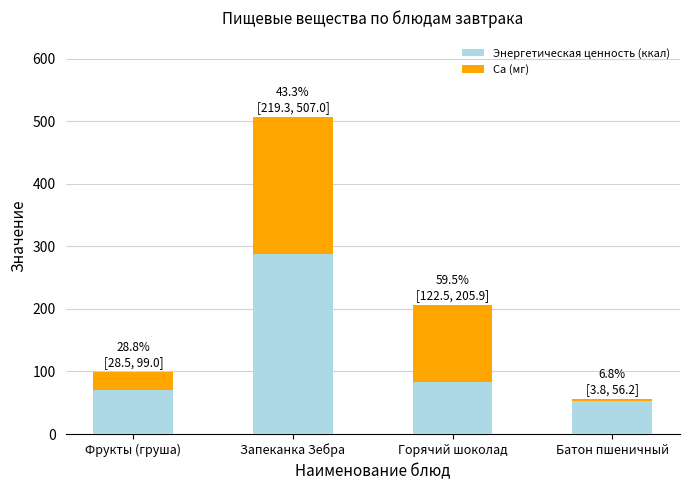

What is the approximate value of Энергетическая ценность (ккал) at Запеканка Зебра?

287.7